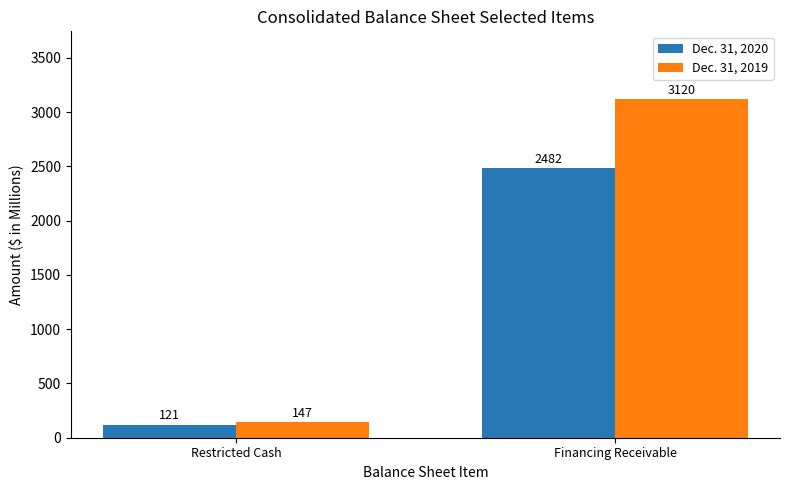

Is it true that Dec. 31, 2019 equals 3120 at Financing Receivable?

True